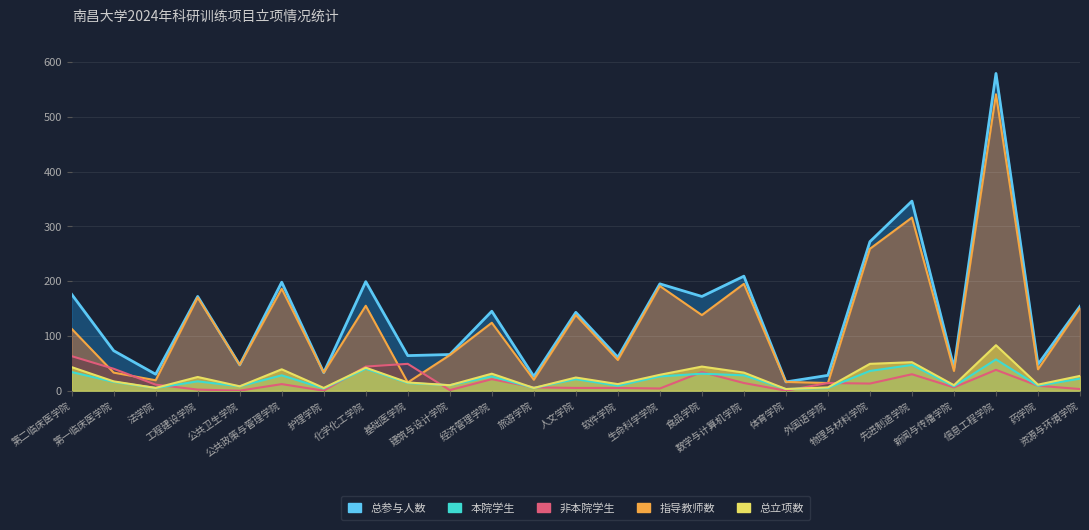

True or false: 本院学生 and 总参与人数 cross at least once.

False